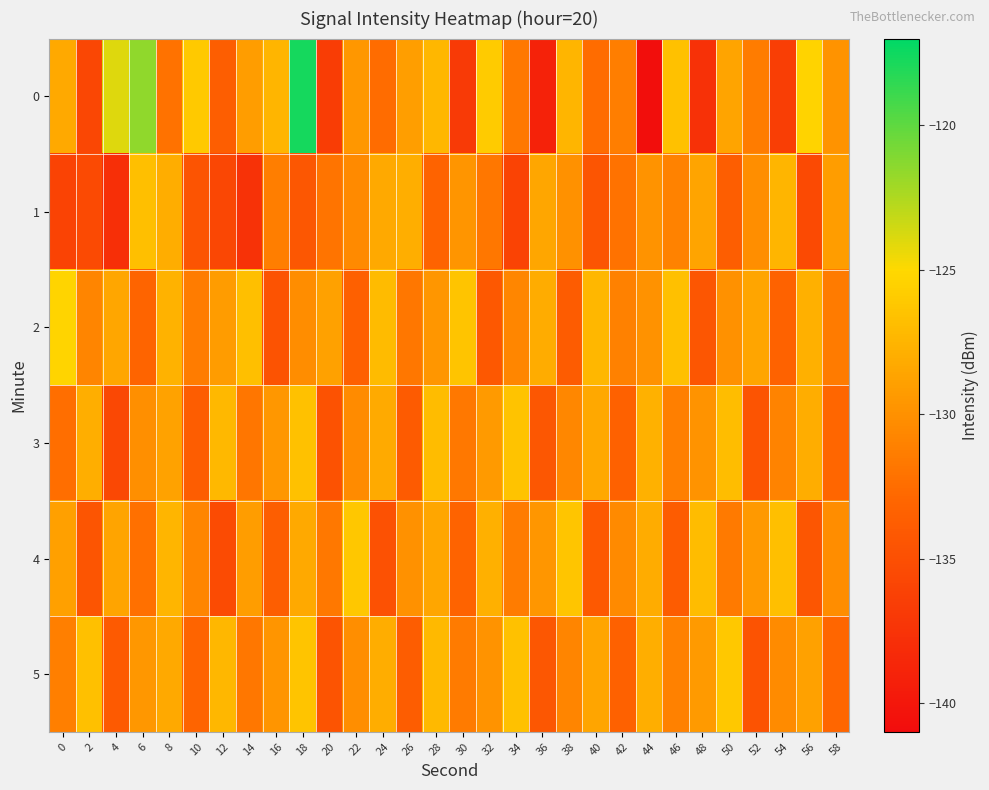

What is the smallest value displayed?

-140.7